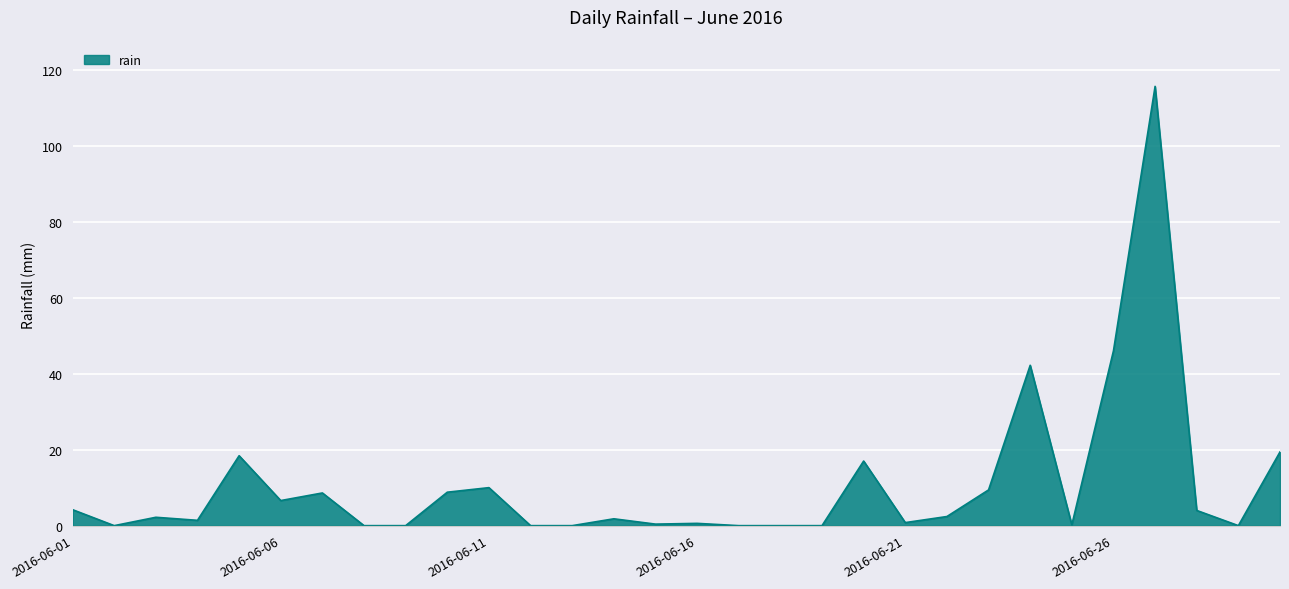

What is the maximum value shown in the chart?

115.6